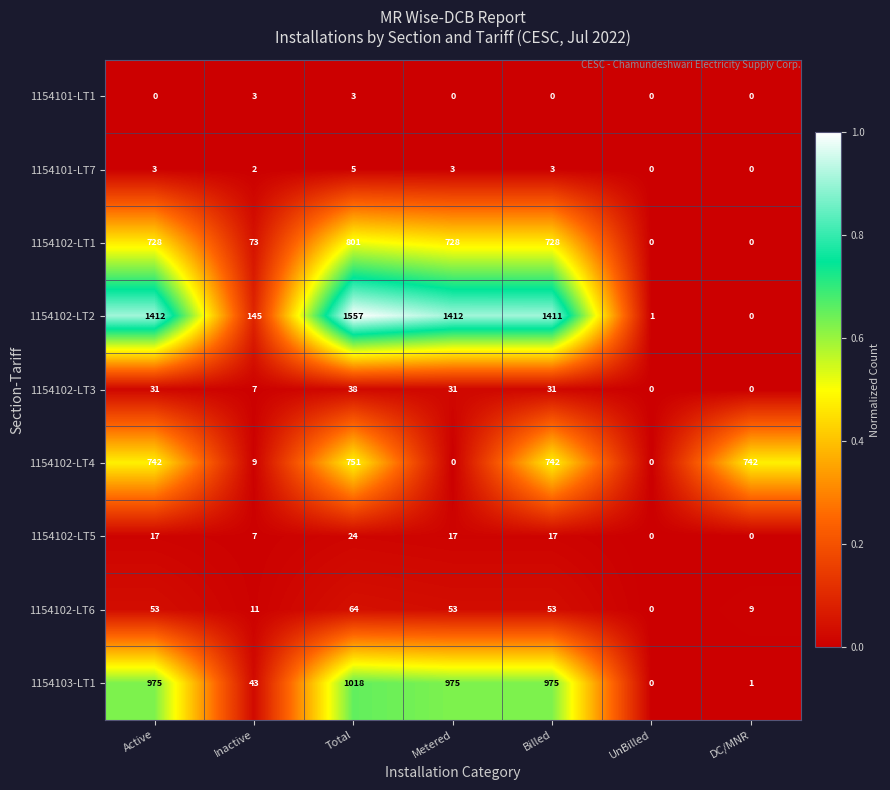

List the series in order of their peak value, highest first.

1154102-LT2, 1154103-LT1, 1154102-LT1, 1154102-LT4, 1154102-LT6, 1154102-LT3, 1154102-LT5, 1154101-LT7, 1154101-LT1